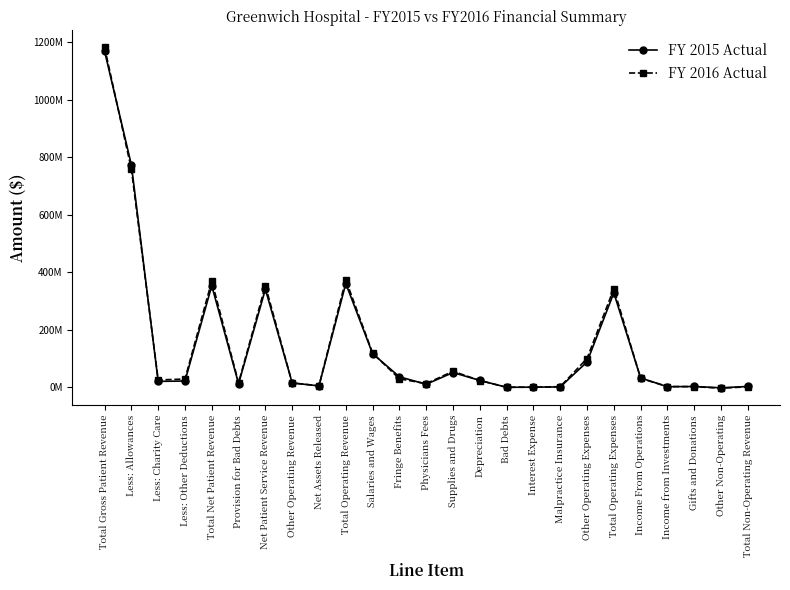

What are all the series names shown in the legend?

FY 2015 Actual, FY 2016 Actual